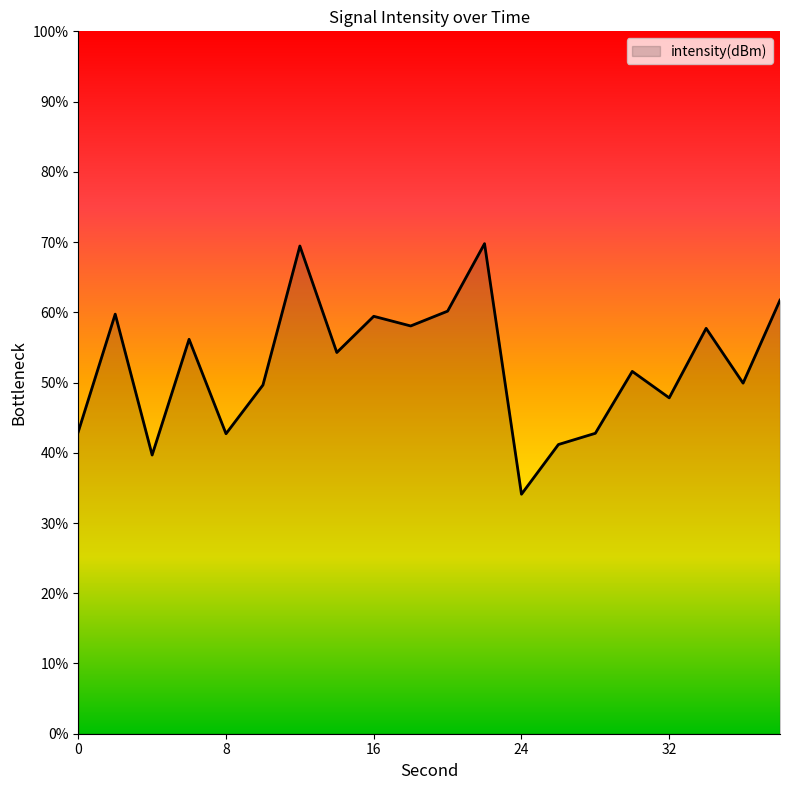

What is the difference between the maximum and minimum values?

35.7